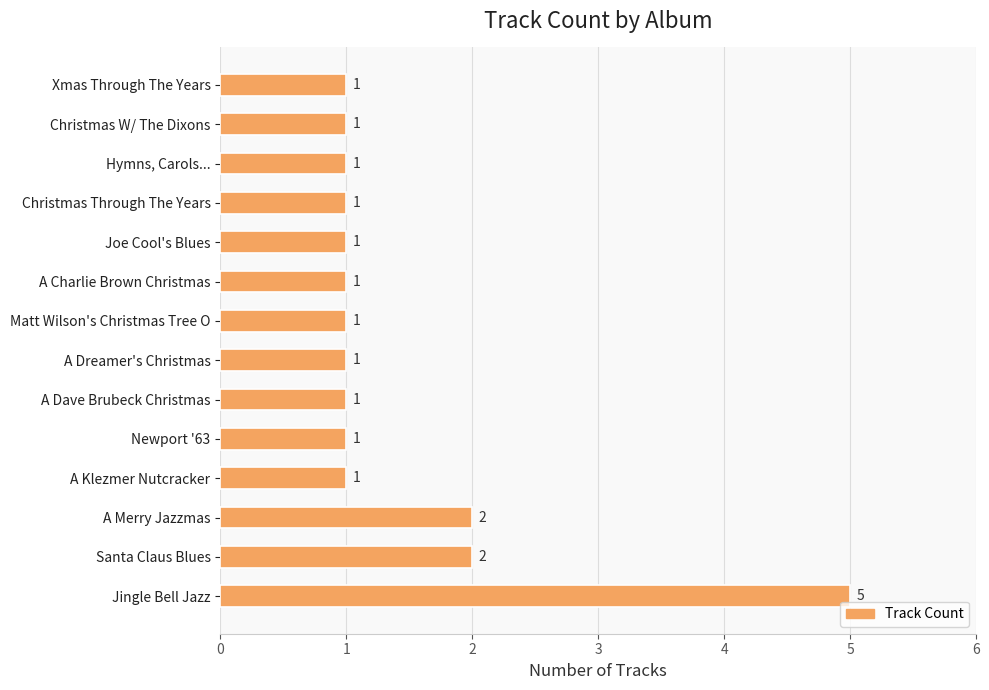

What is the difference between the maximum and minimum values?

4